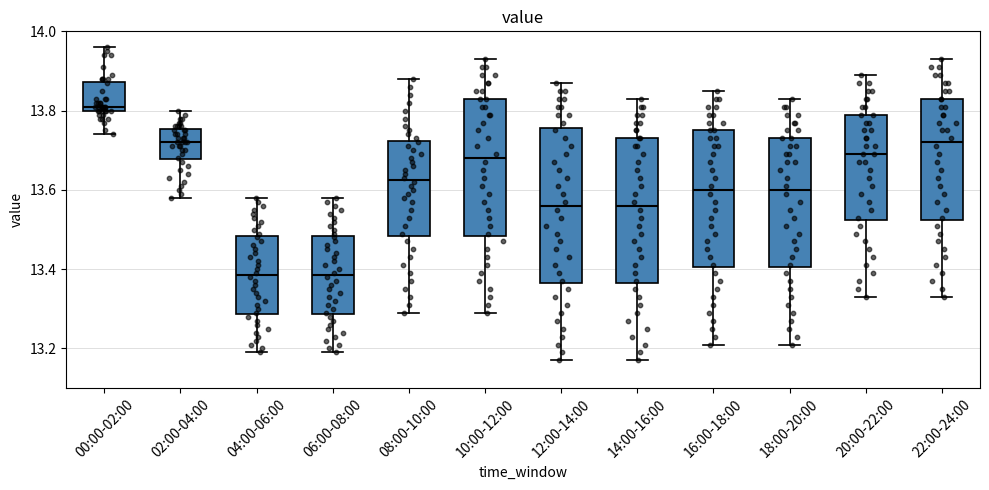

Where is the upper edge of the box for 04:00-06:00 on the y-axis? The values are not printed on the chart, so give them approximately, as read against the axis.

13.48